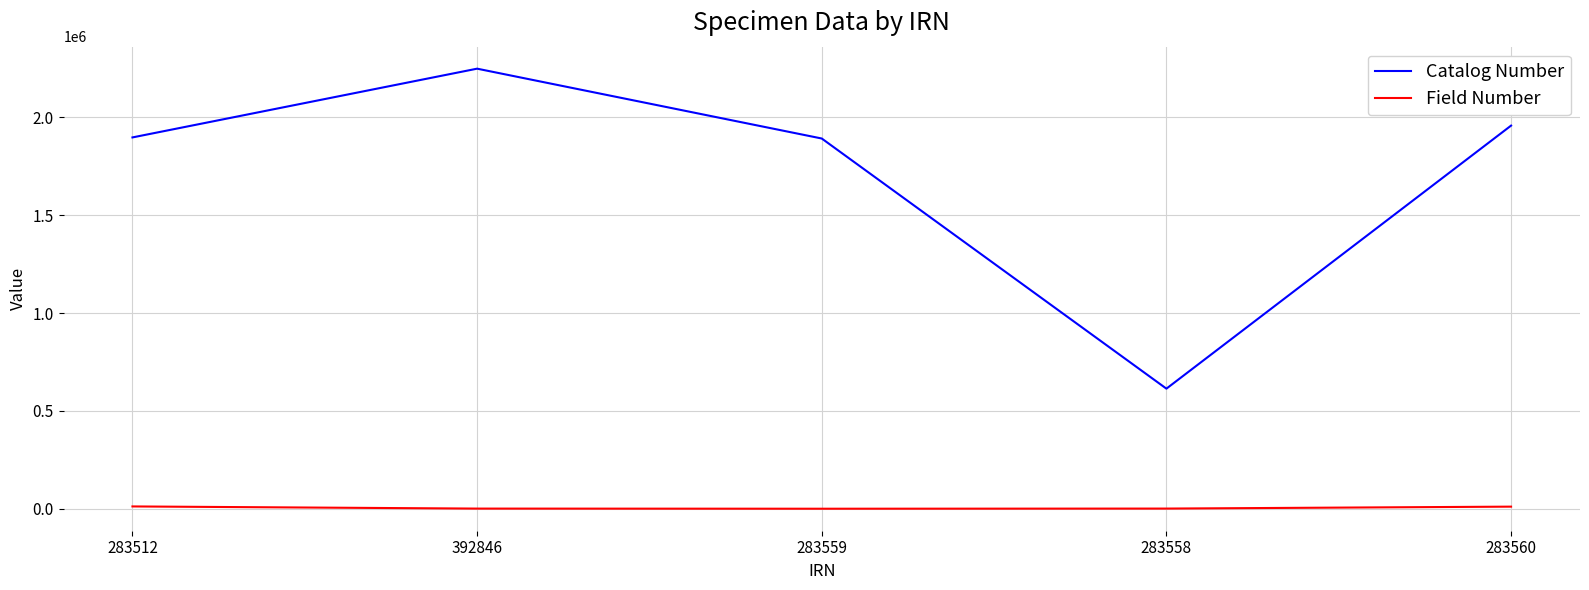

Which label corresponds to the largest value in the chart?

392846